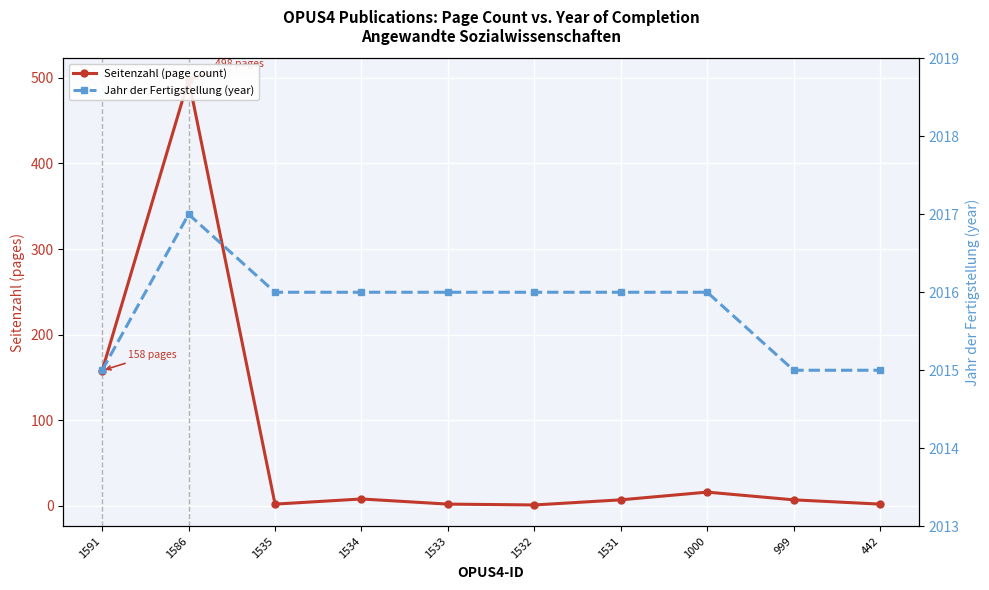

How many interior local valleys does the Seitenzahl (page count) series have?

2